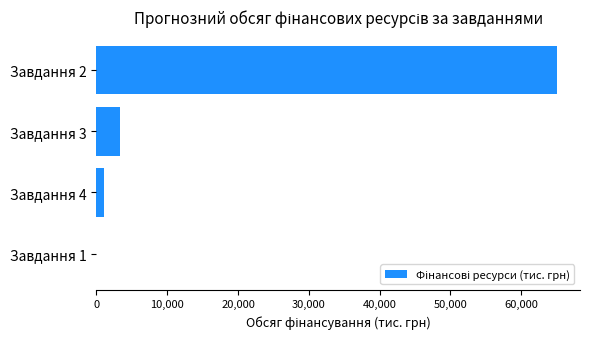

Between Завдання 1 and Завдання 2, which is larger?

Завдання 2